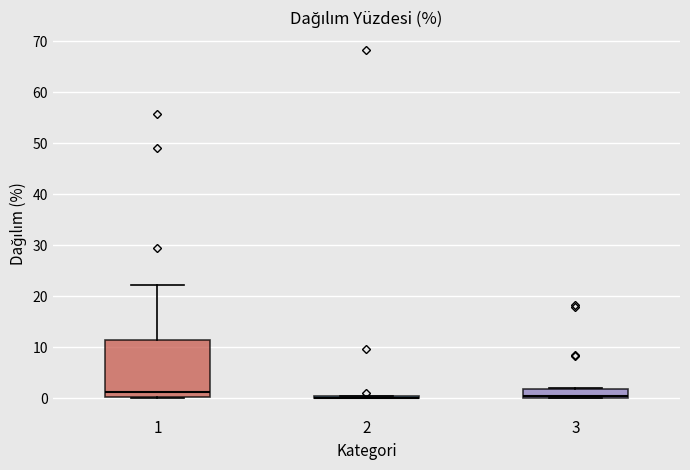

Where is the lower edge of the box at x = 1 on the y-axis? The values are not printed on the chart, so give them approximately, as read against the axis.

0